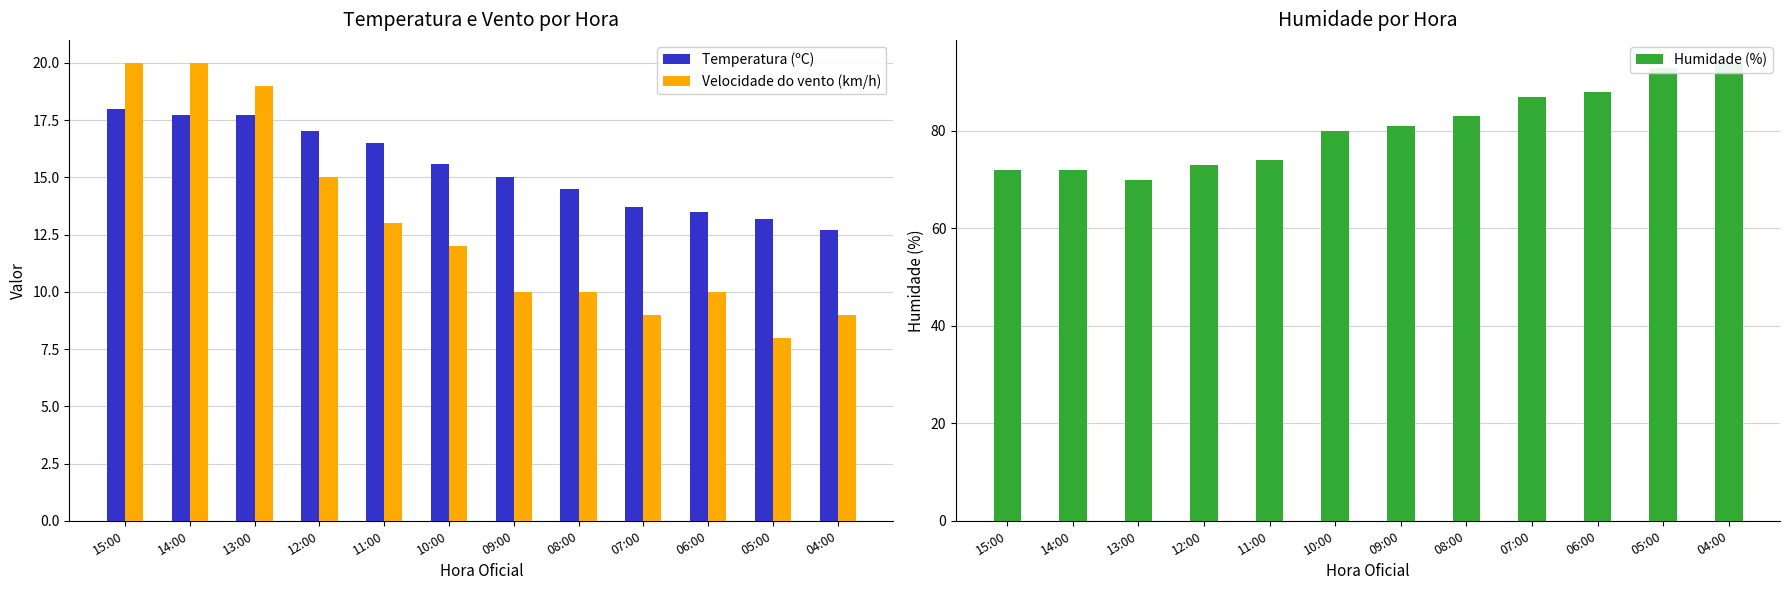

What is the value of the Velocidade do vento (km/h) bar at the 9th from the left?

9.0